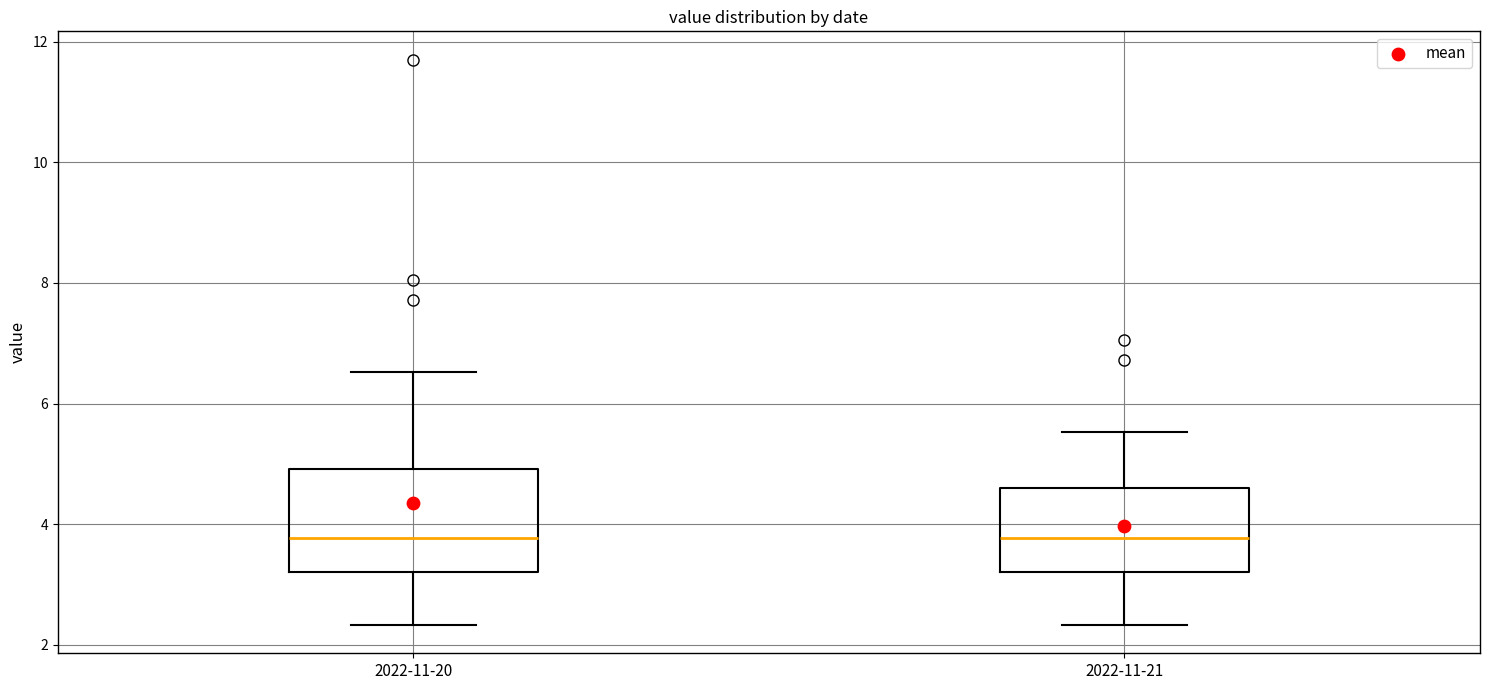

Where does the upper whisker of the box for 2022-11-21 end on the y-axis? The values are not printed on the chart, so give them approximately, as read against the axis.

5.6